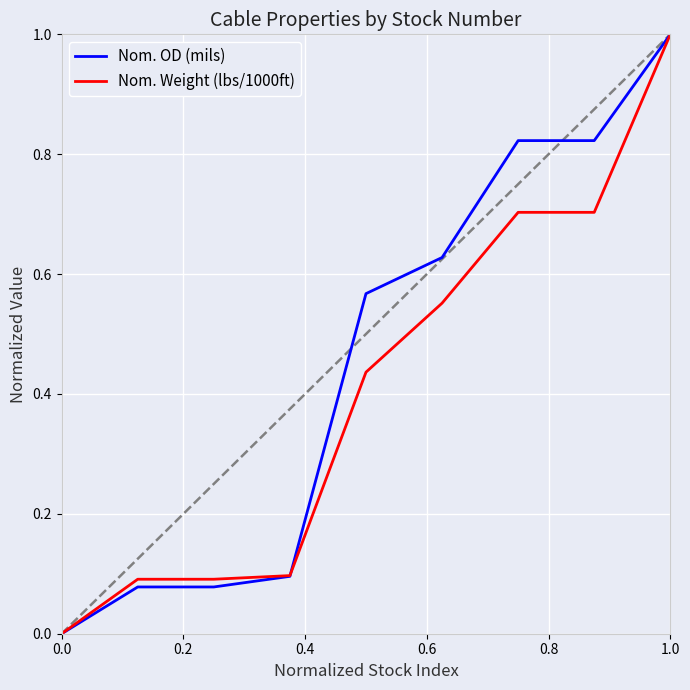

Which series has the largest total across all categories?

Nom. OD (mils)